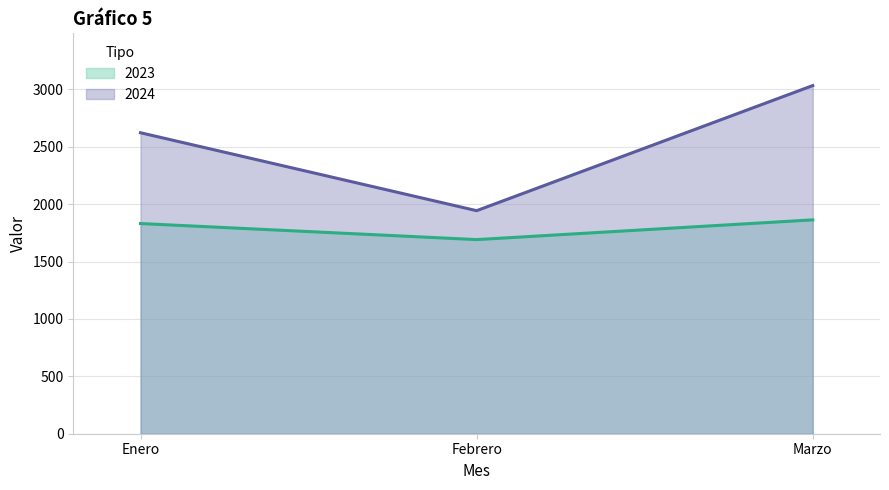

Between Enero and Febrero, which is larger?

Enero